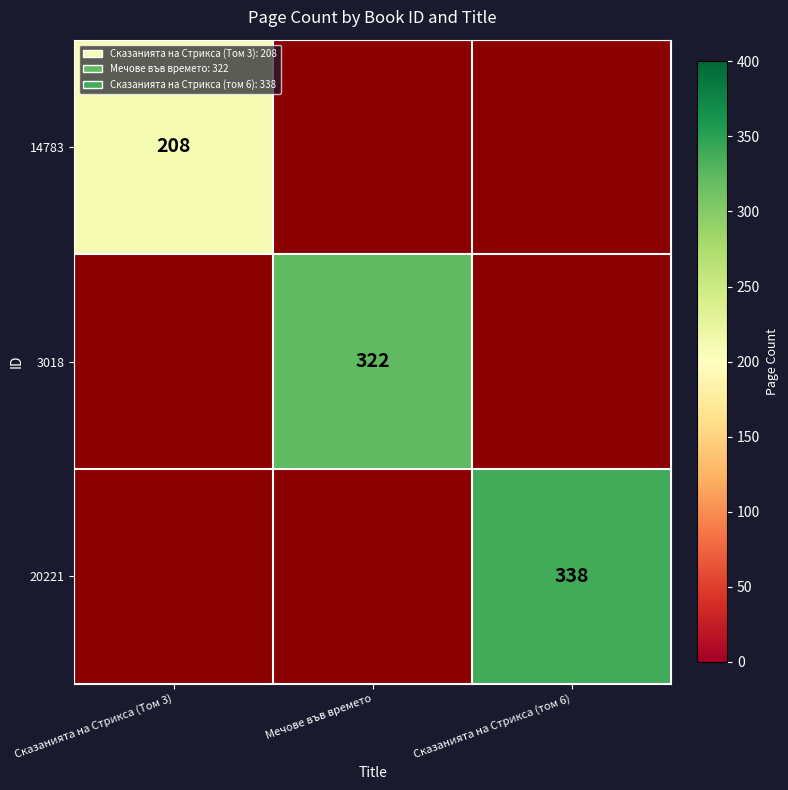

The value of 14783 at Сказанията на Стрикса (Том 3) is 296. True or false?

False